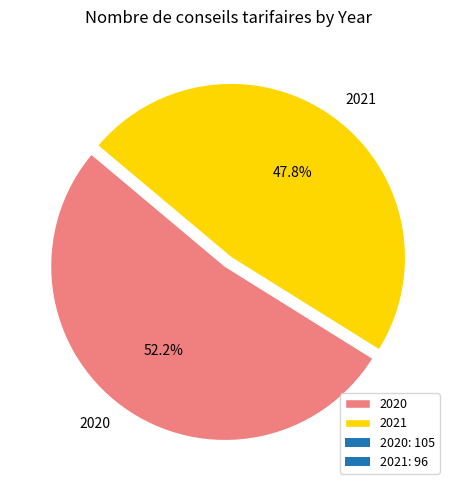

Count the number of slices in the pie.

2